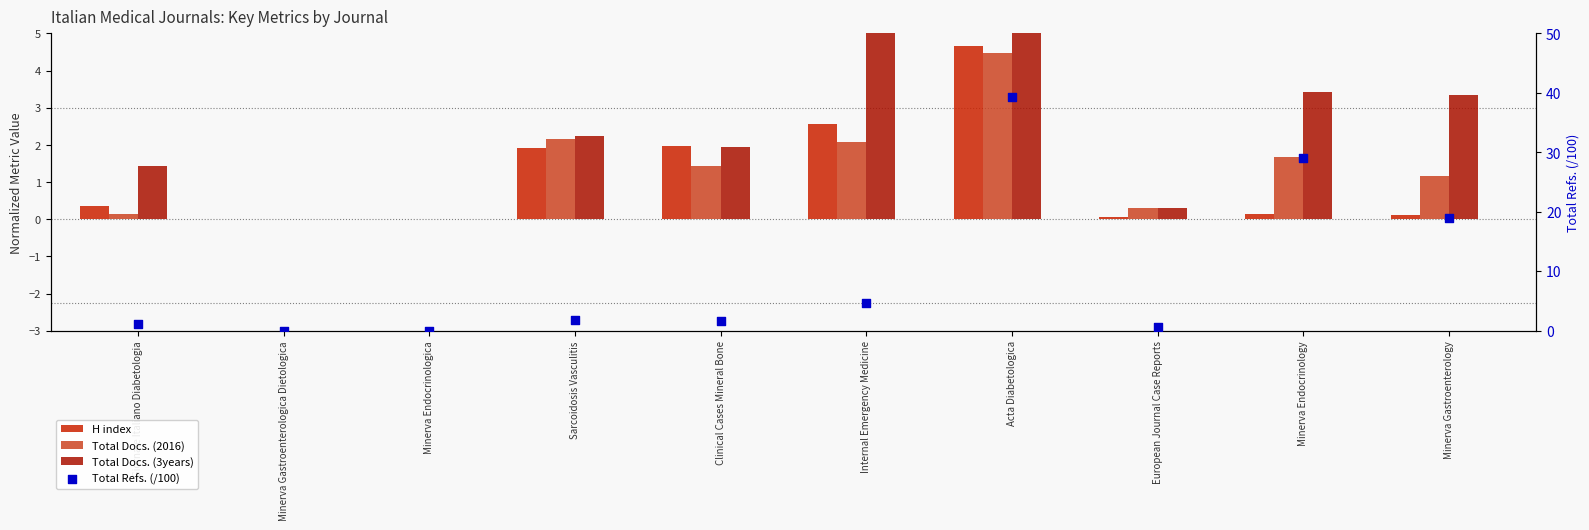

Which series contains the lowest Y value?

H index